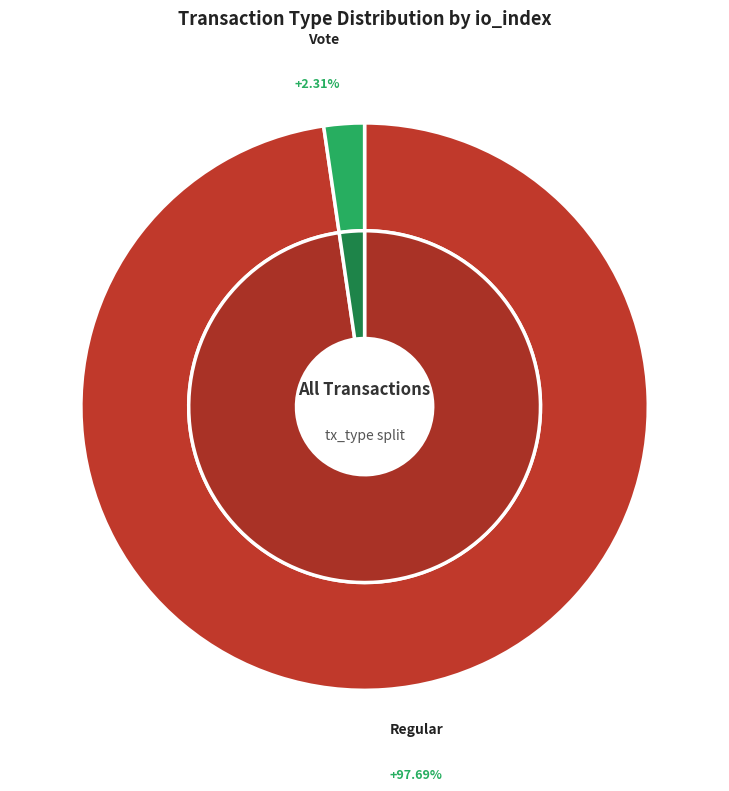

How many segments does this pie chart have?

2